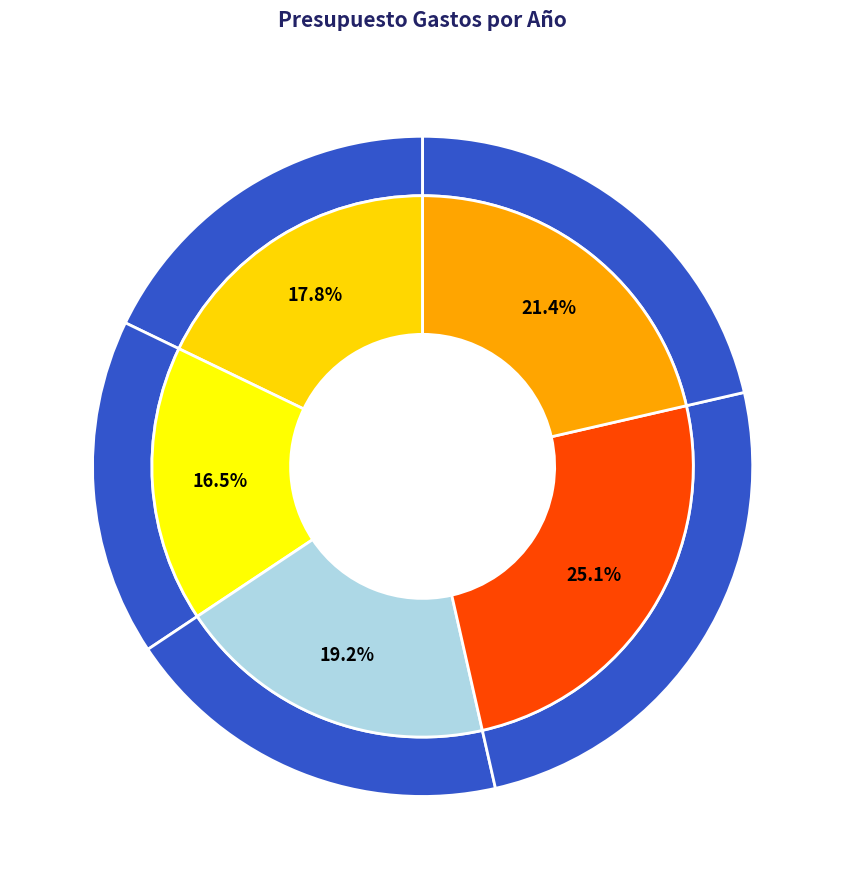

Between 2012 and 2015, which is larger?

2015